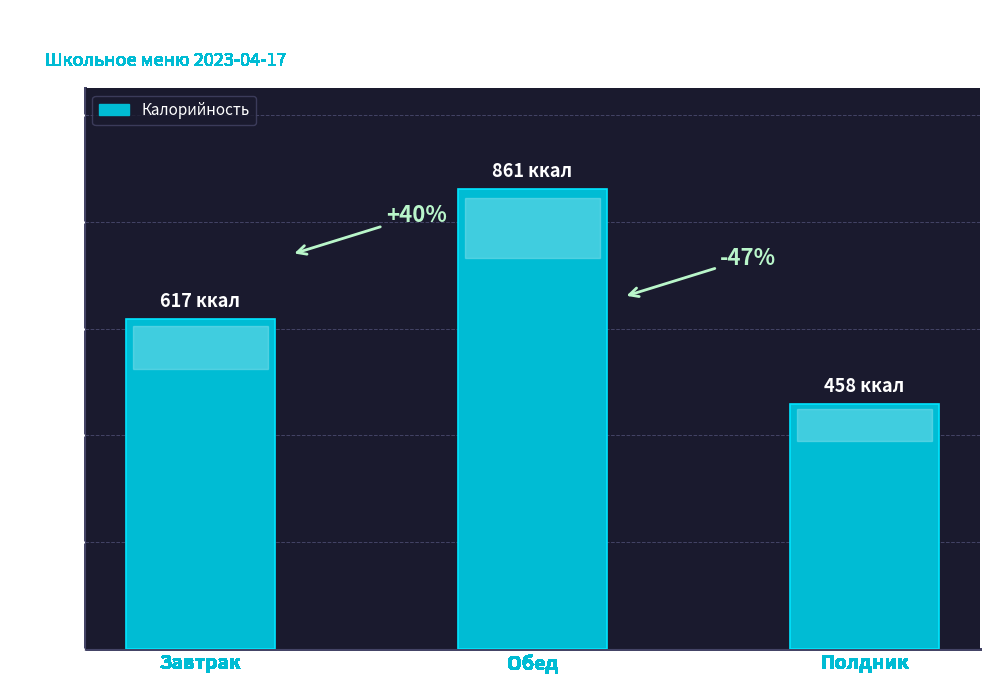

What is the label of the 1st bar from the right?

Полдник